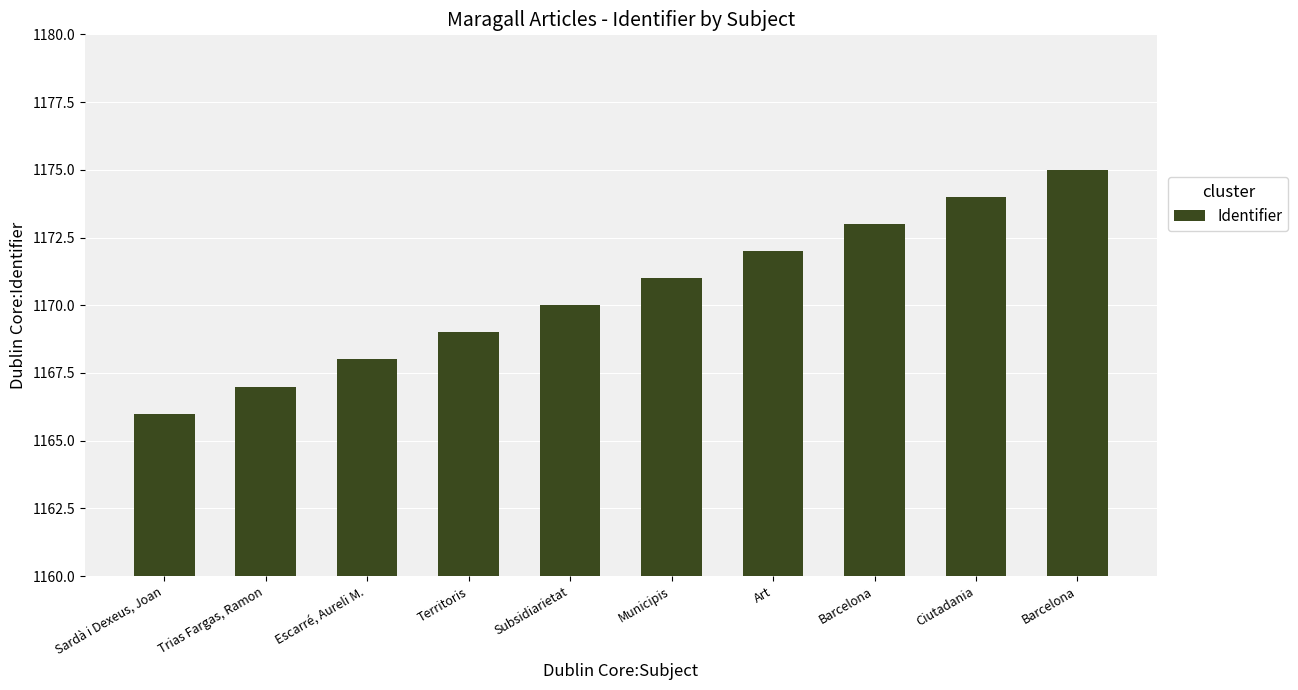

What is the label of the 9th bar from the left?

Ciutadania